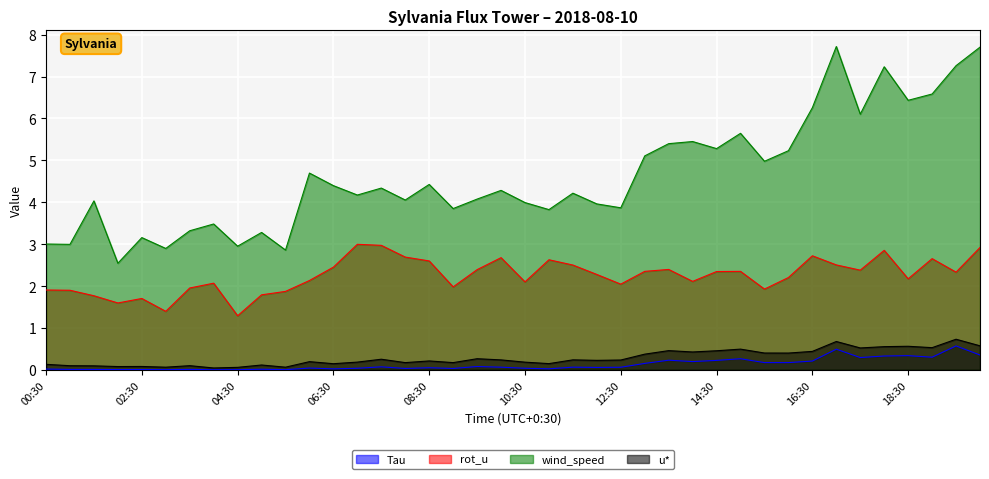

True or false: u* and wind_speed intersect in this chart.

False